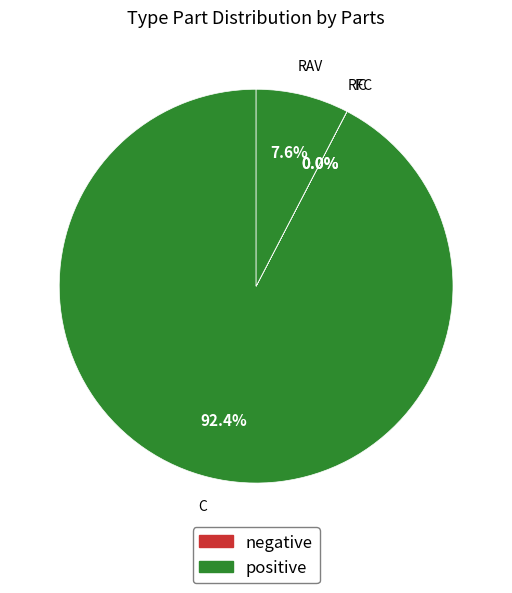

Does C account for over 50% of the chart?

Yes